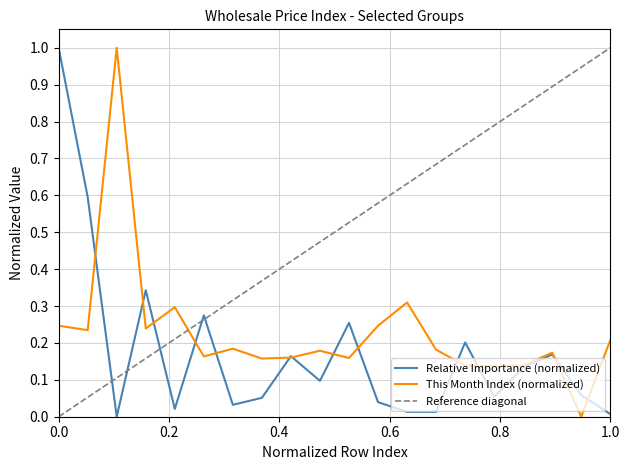

What is the maximum value for Relative Importance?

1.0